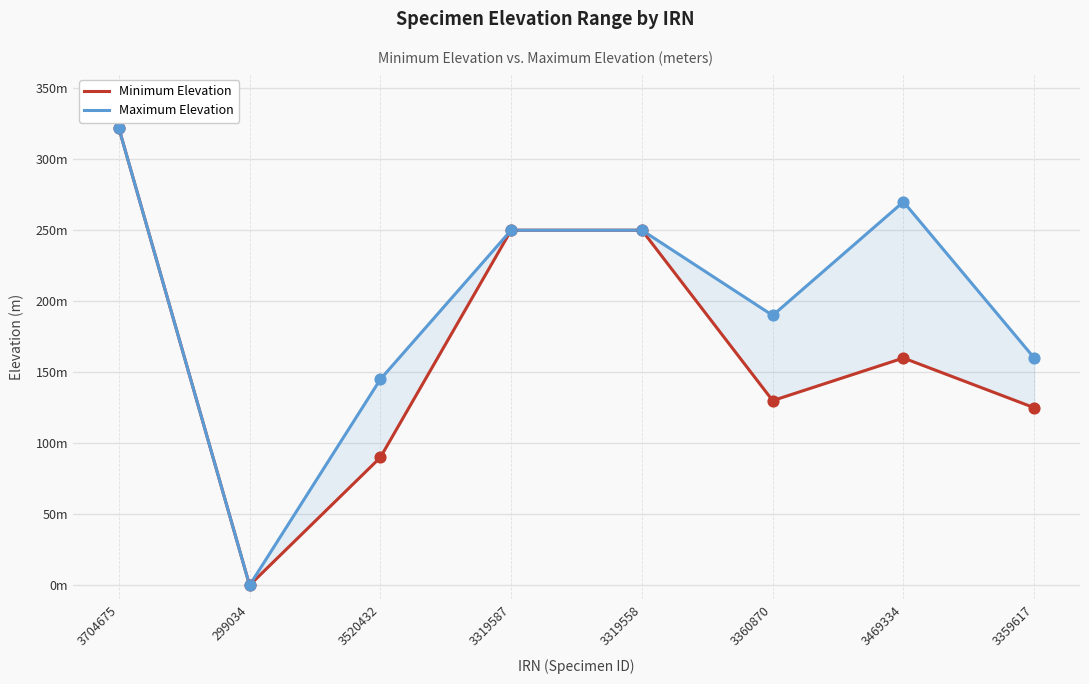

What are all the series names shown in the legend?

Minimum Elevation, Maximum Elevation